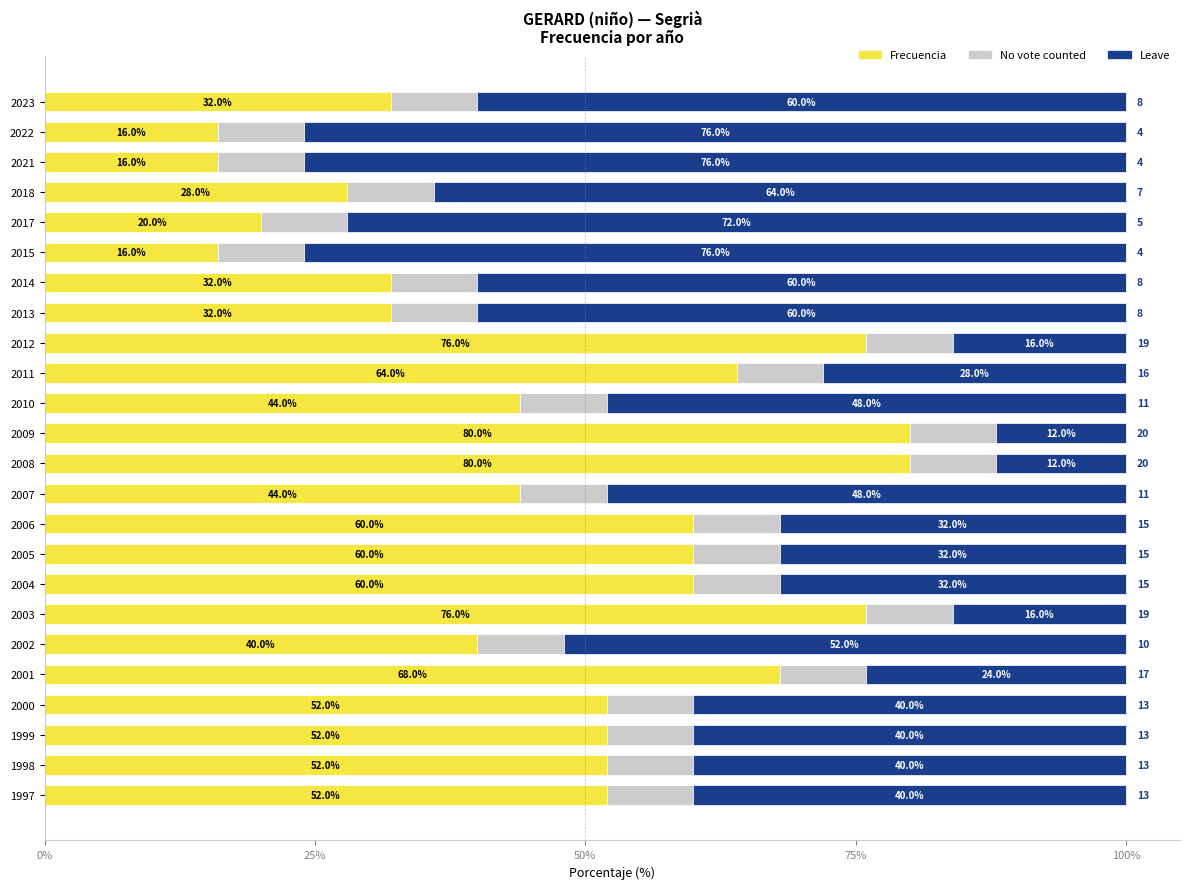

What are all the series names shown in the legend?

Frecuencia, No vote counted, Leave